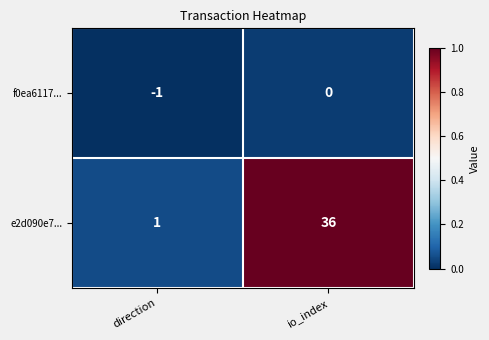

What is the approximate value of e2d090e7... at io_index?

36